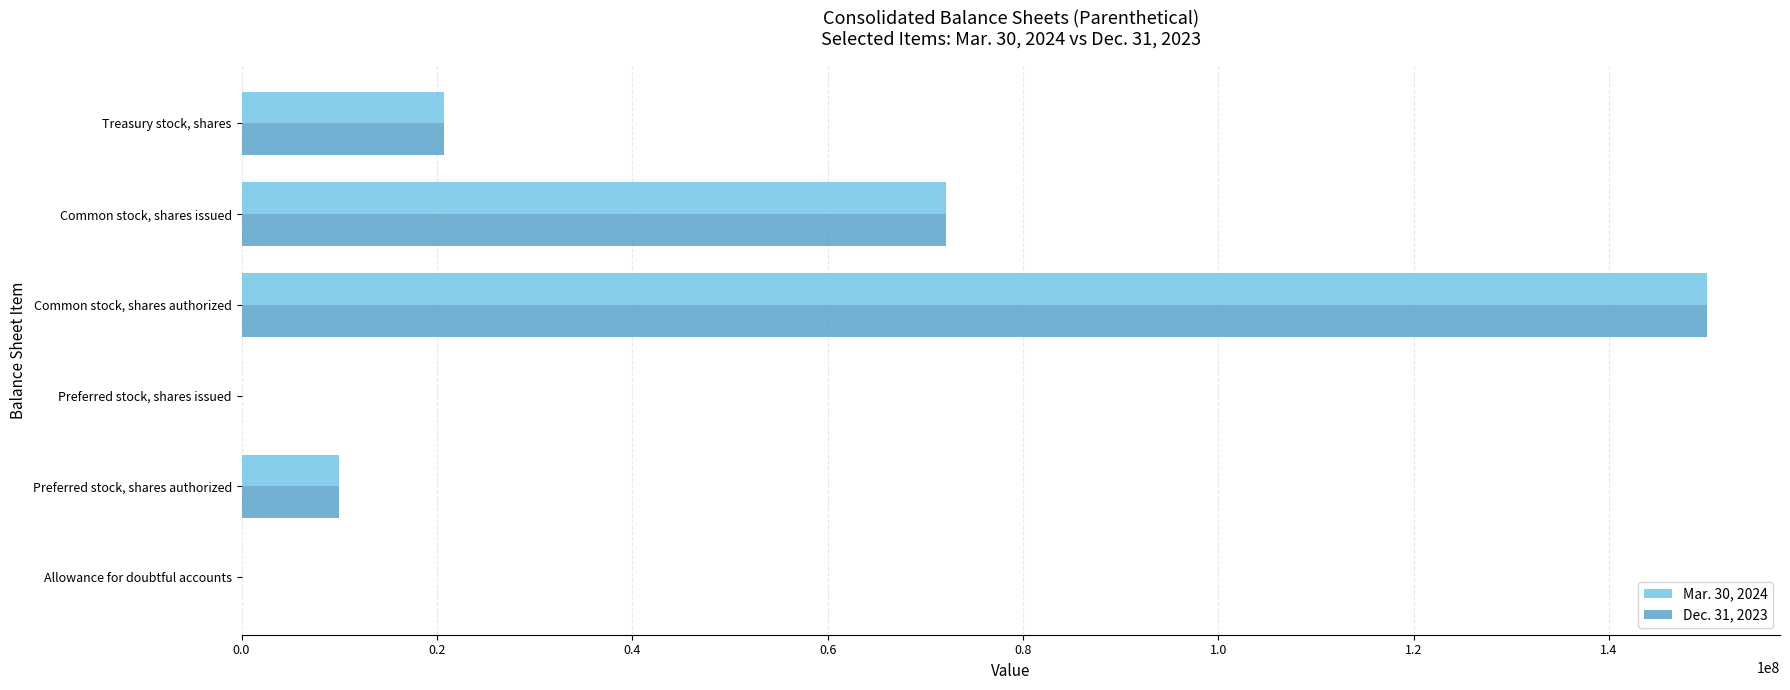

Between Common stock, shares issued and Treasury stock, shares, which series saw the biggest shift?

Mar. 30, 2024